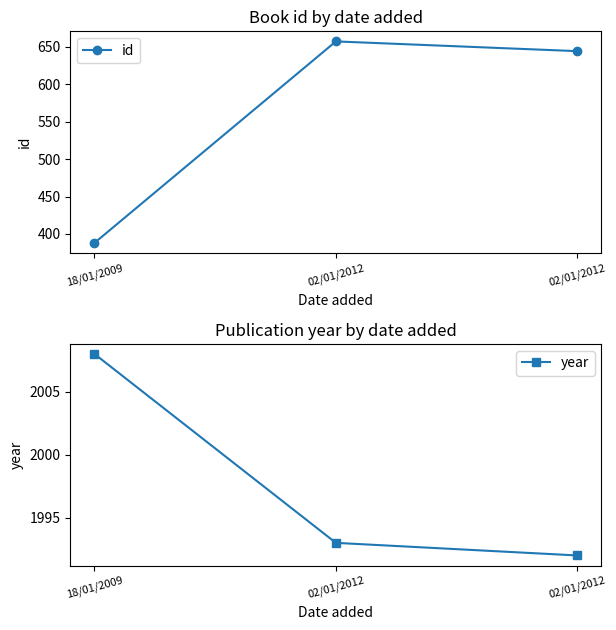

The year series shows 1992 at 02/01/2012. True or false?

True